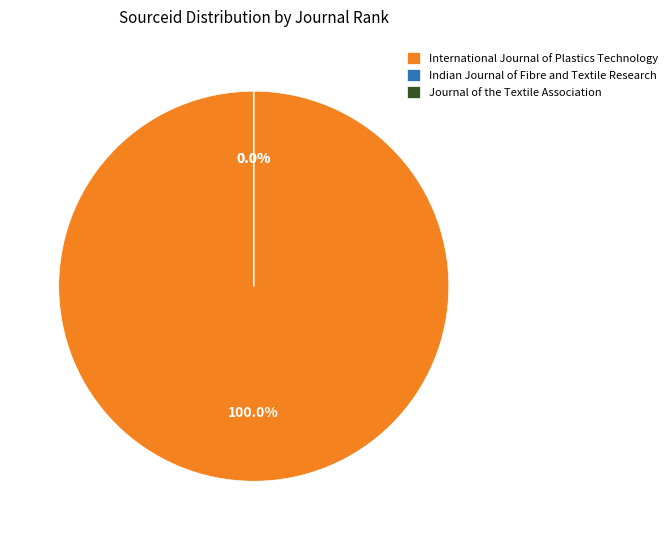

The International Journal of Plastics Technology slice represents 100% of the pie. True or false?

True